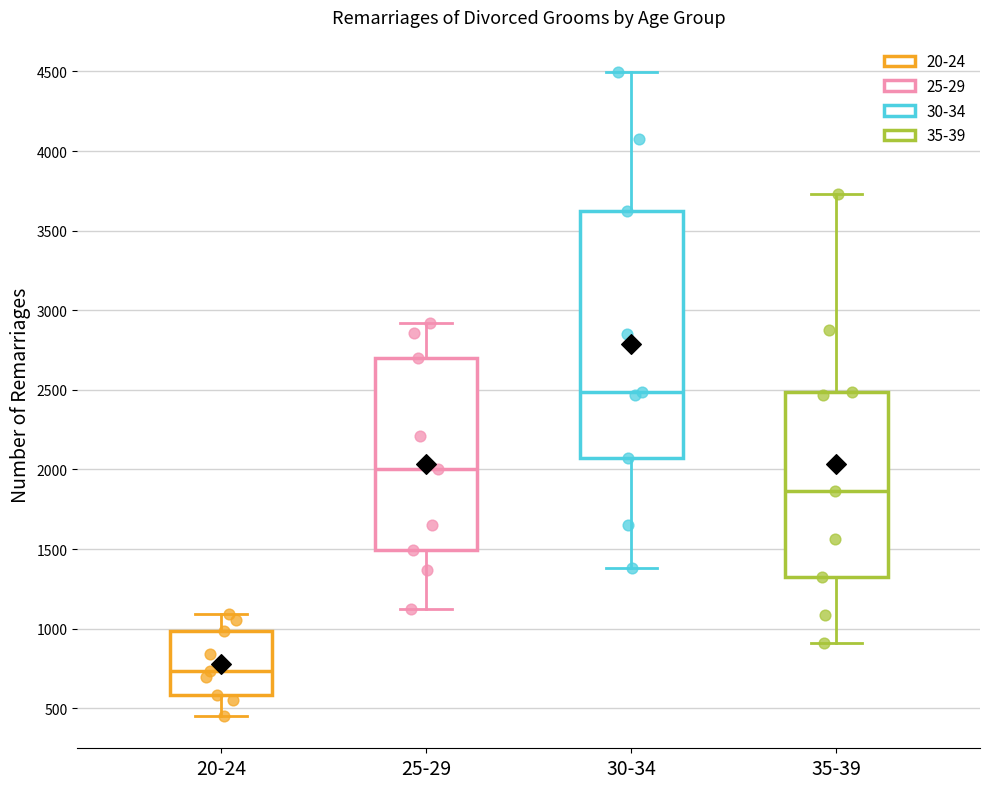

Which box is the tallest, from its lower edge to its upper edge?

30-34